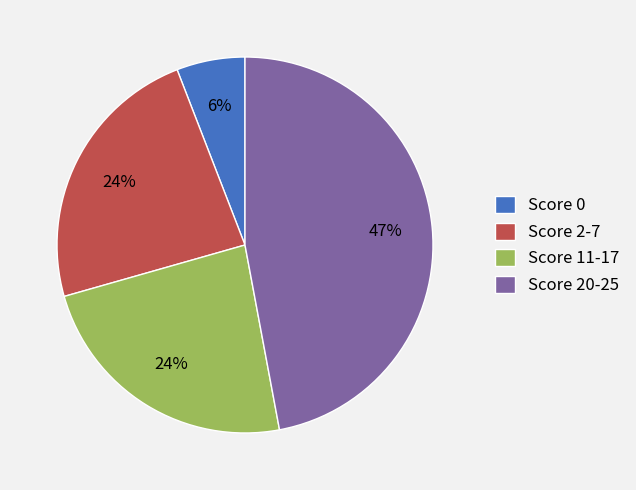

To the nearest percent, what portion does Score 0 represent?

6%